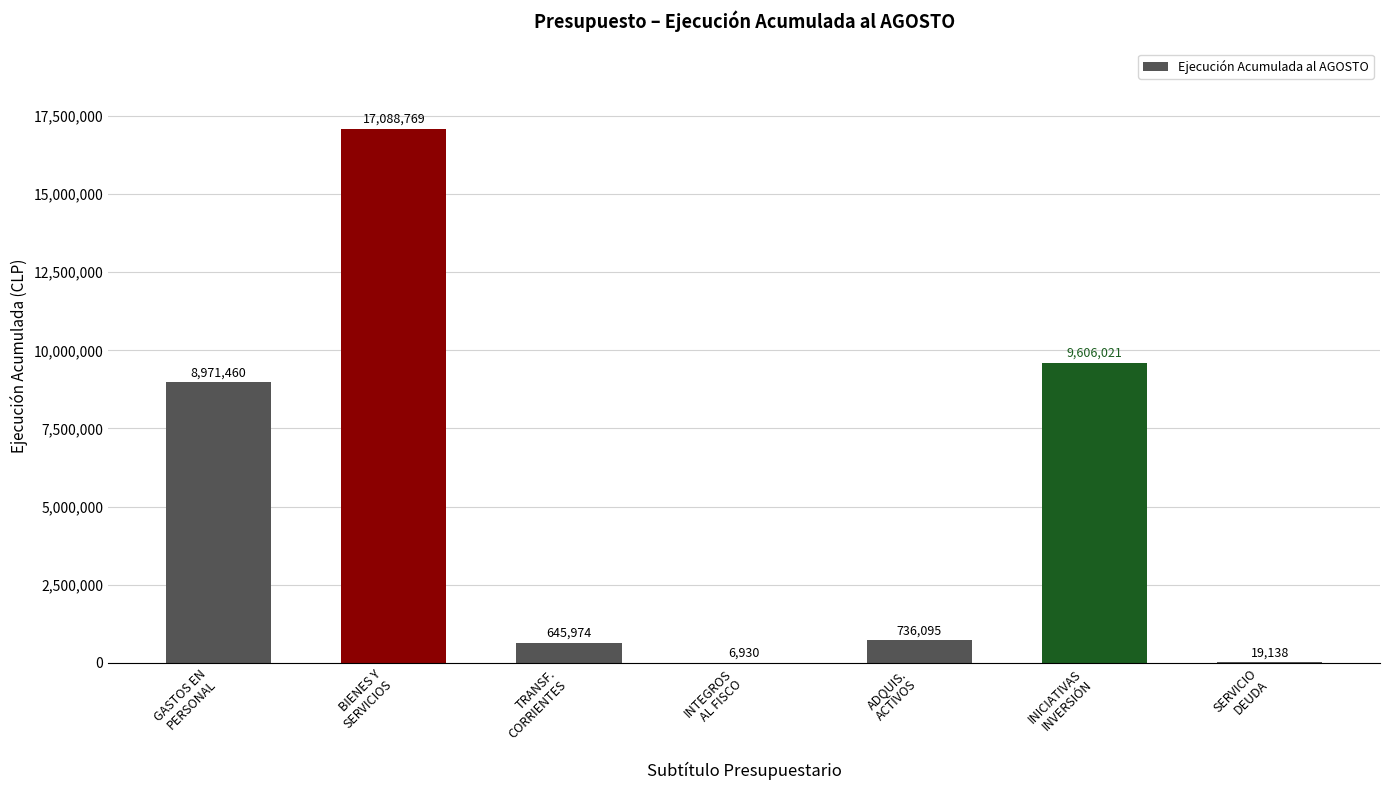

What is the greatest value displayed?

17088769